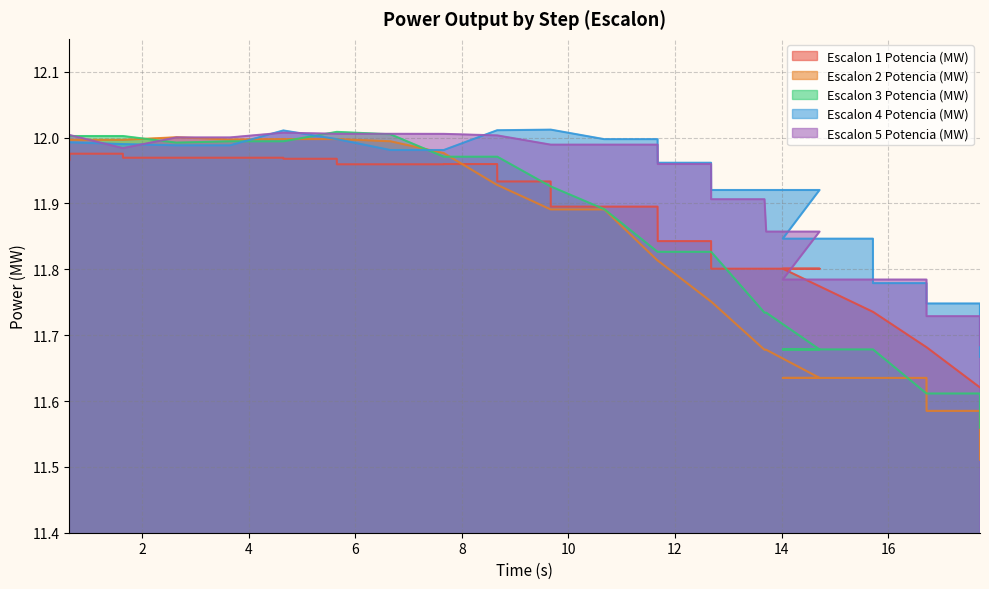

List the series in order of their peak value, highest first.

Escalon 4 Potencia (MW), Escalon 3 Potencia (MW), Escalon 5 Potencia (MW), Escalon 2 Potencia (MW), Escalon 1 Potencia (MW)